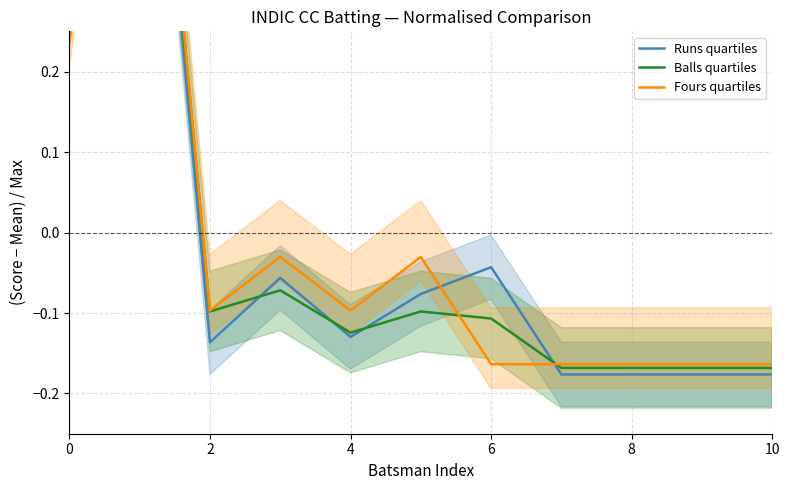

Is it true that Runs quartiles equals -0.2 at 2?

False